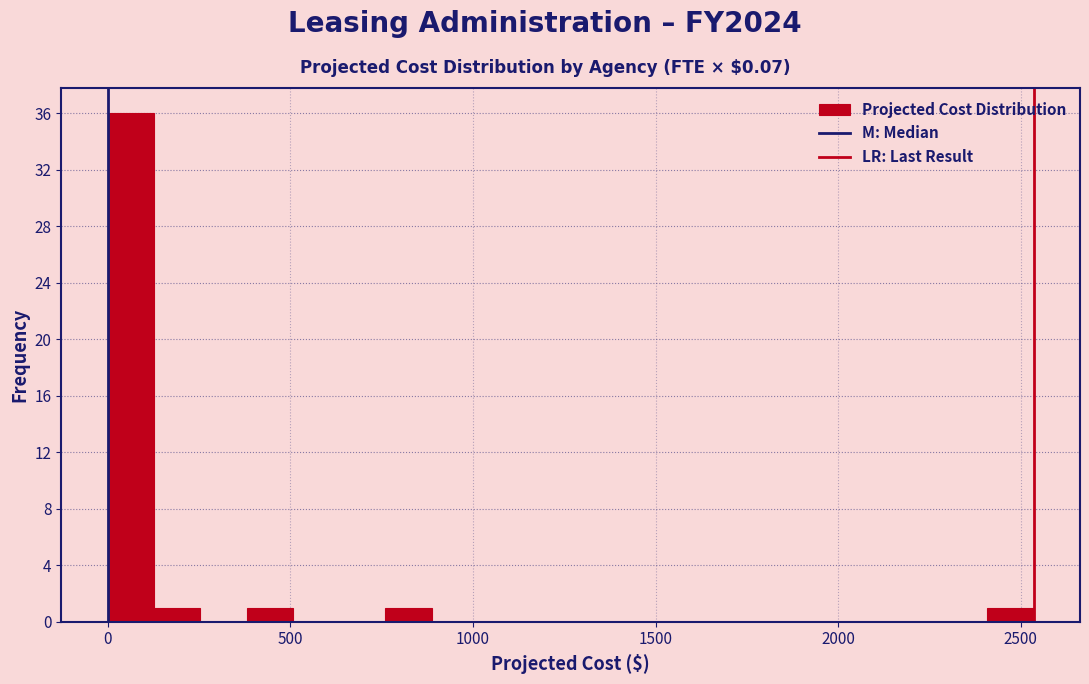

Around what value on the x-axis is the tallest bar? Give the approximate position of its centre, as read against the axis.

50